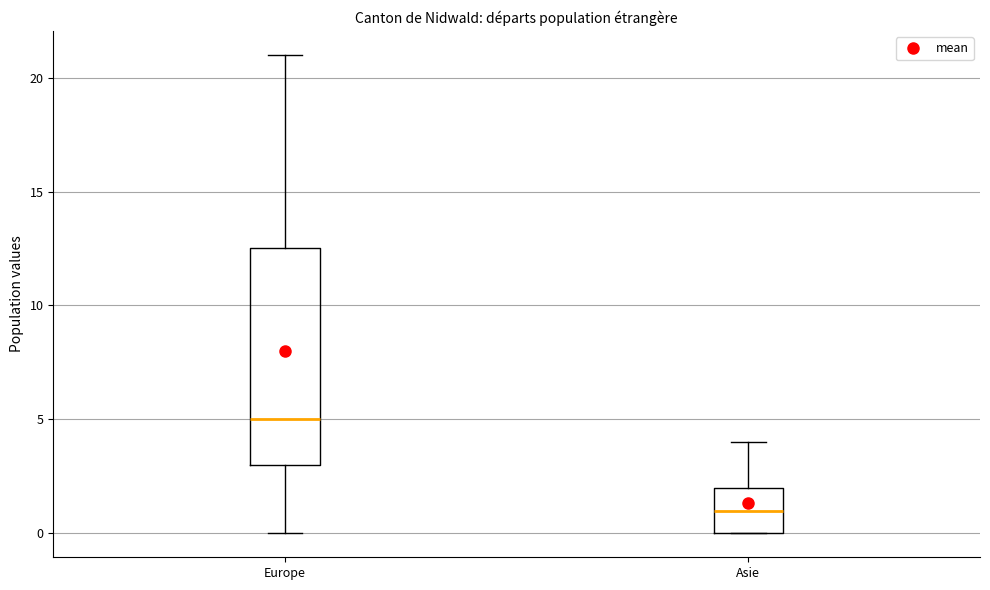

Where does the median line of the box for Asie sit on the y-axis? The values are not printed on the chart, so give them approximately, as read against the axis.

1.0